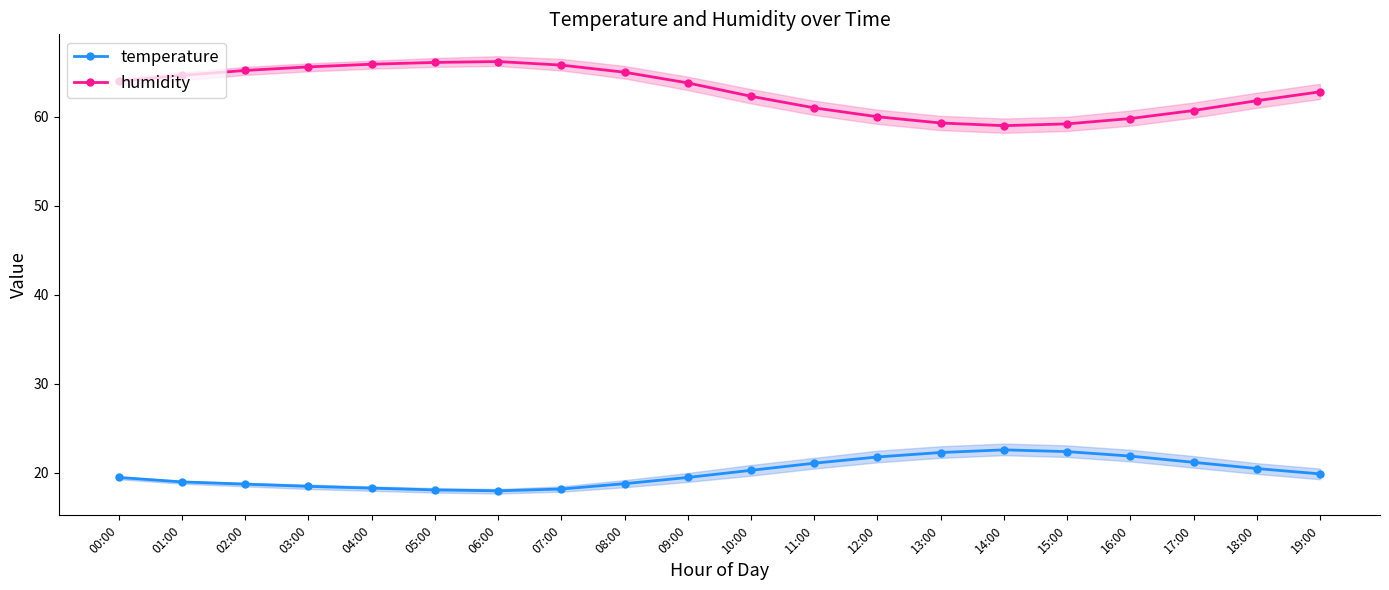

The humidity series shows 85.9 at 12:00. True or false?

False